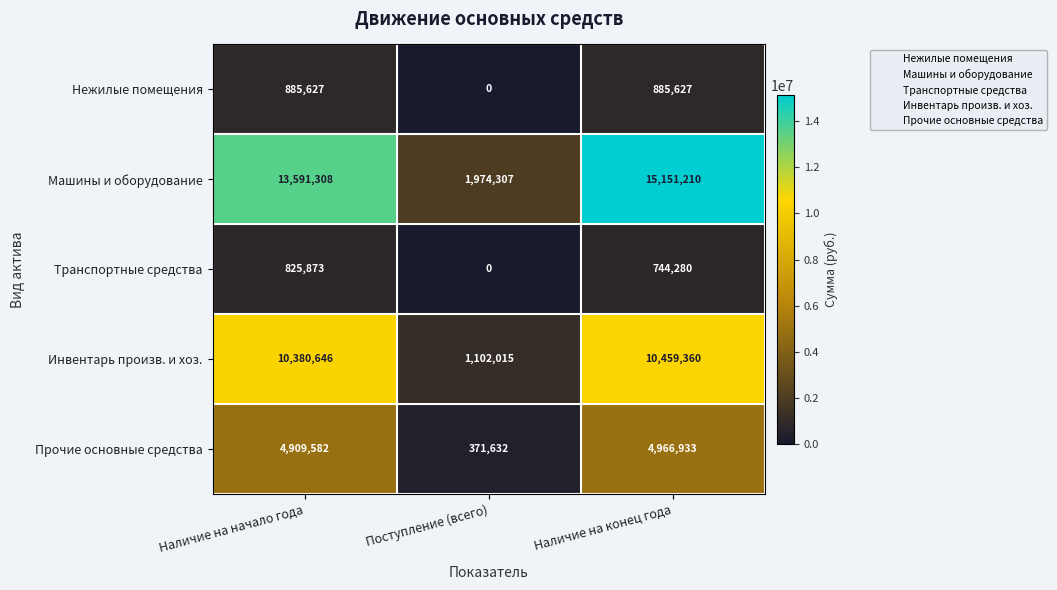

How many distinct data groups are displayed?

5